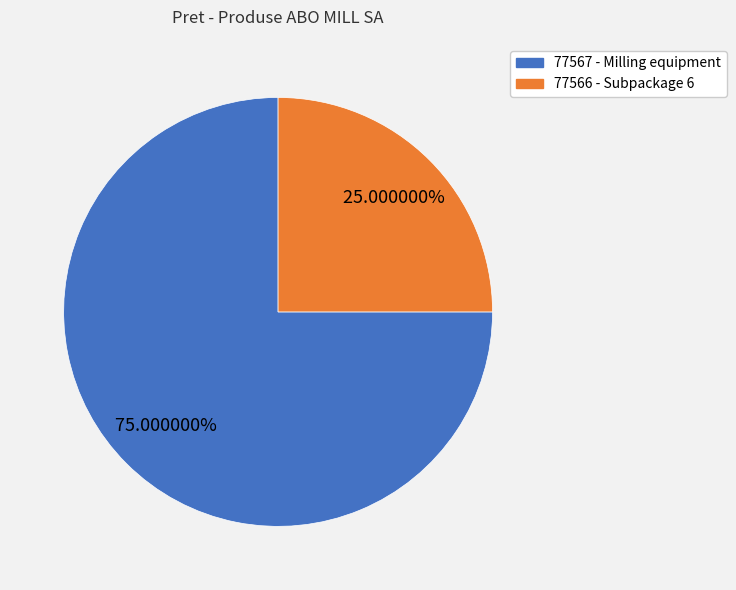

What percentage do 77567 and 77566 together represent?

100.0%